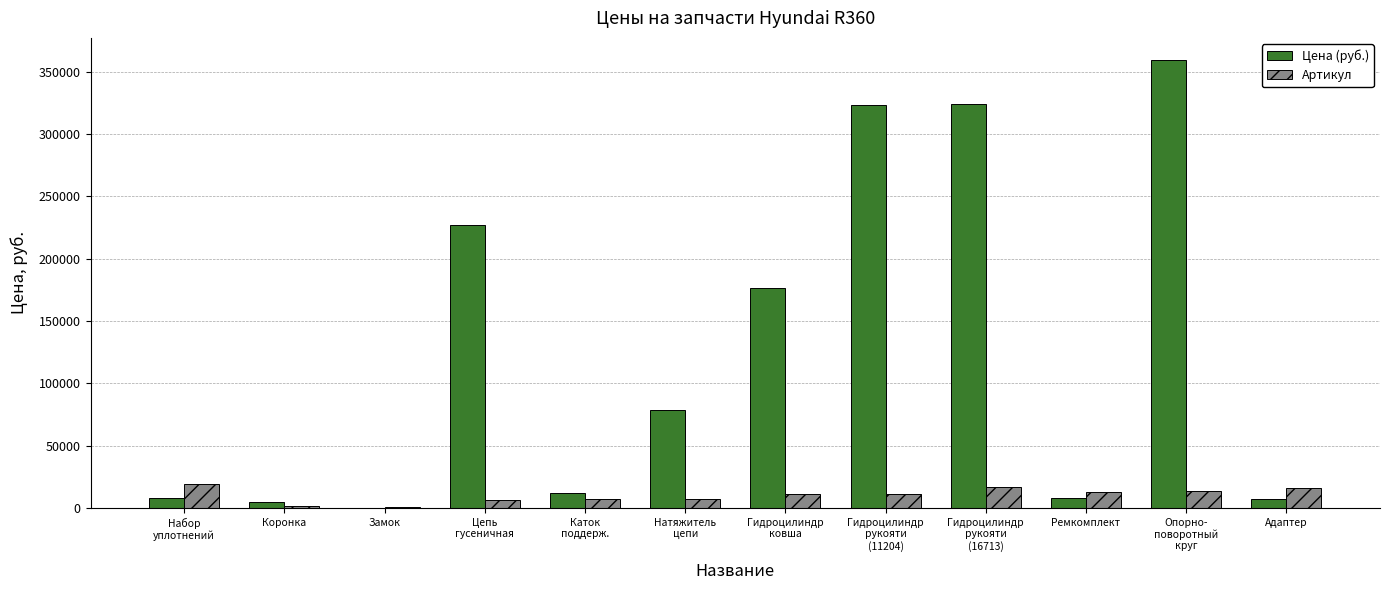

Which series has the largest total across all categories?

Цена (руб.)